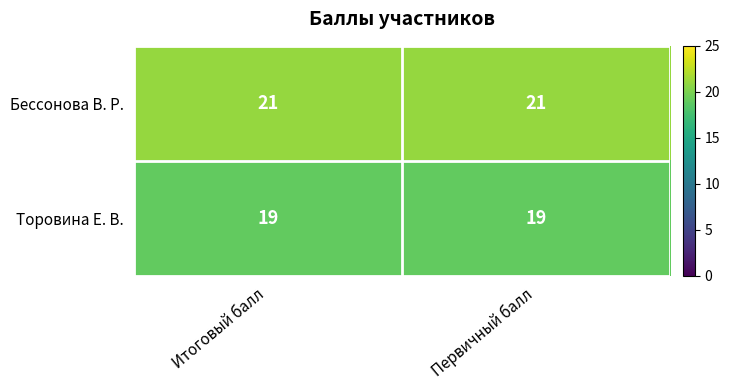

Reading right to left, what are all the values shown in this chart?

Бессонова В. Р.: Первичный балл=21	Итоговый балл=21
Торовина Е. В.: Первичный балл=19	Итоговый балл=19